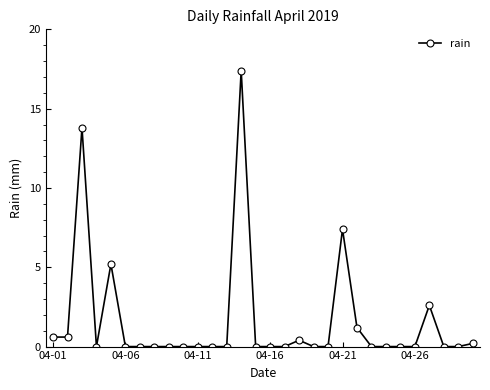

True or false: there are more than 2 points higher than both neighbors.

True